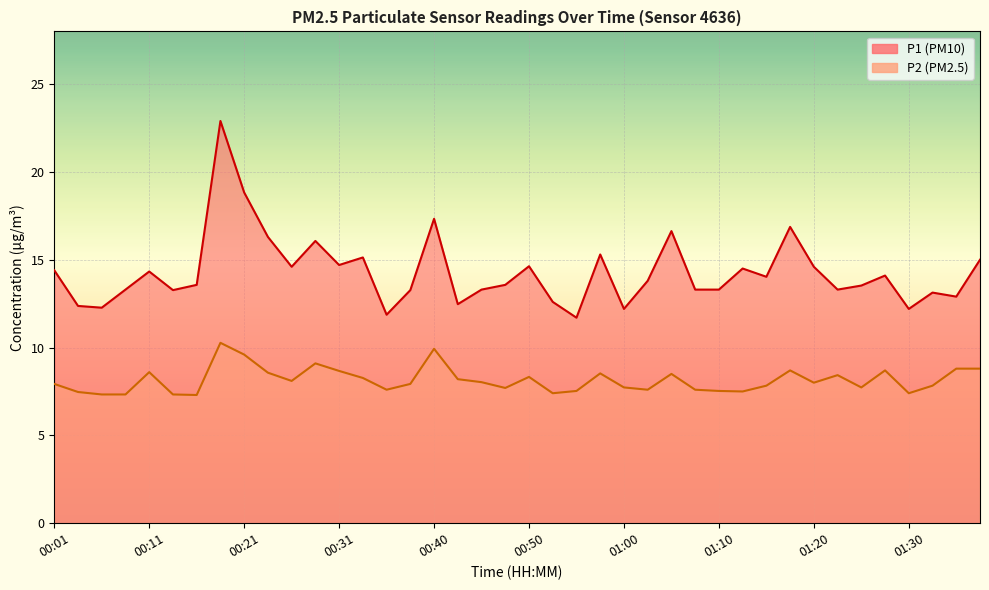

Rank the series by their maximum value, from lowest to highest.

P2, P1